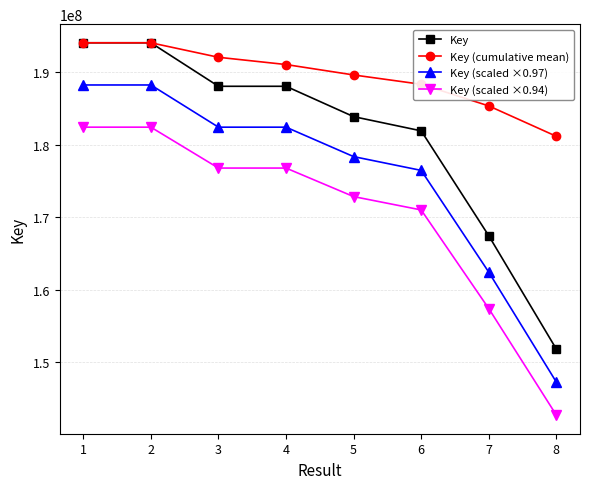

What is the minimum value shown in the chart?

142680164.5